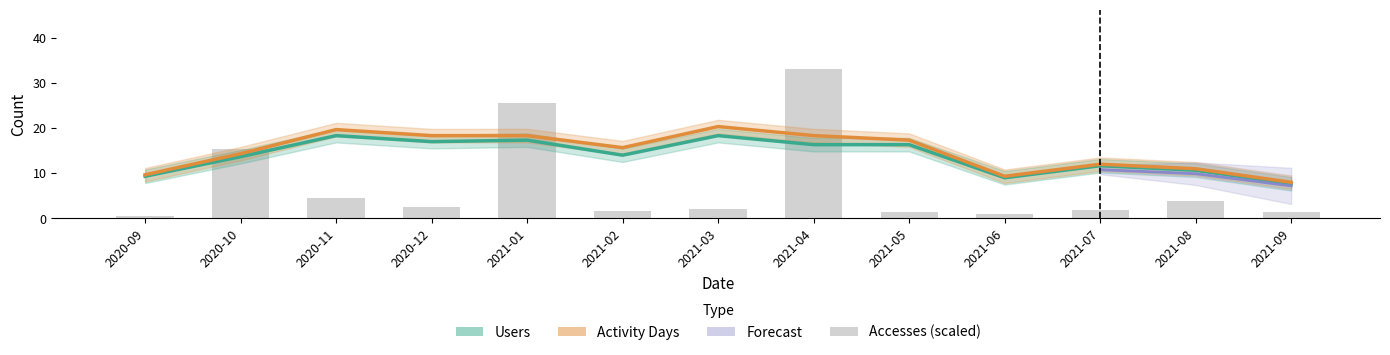

At which category is the sum across all series the highest?

2021-04